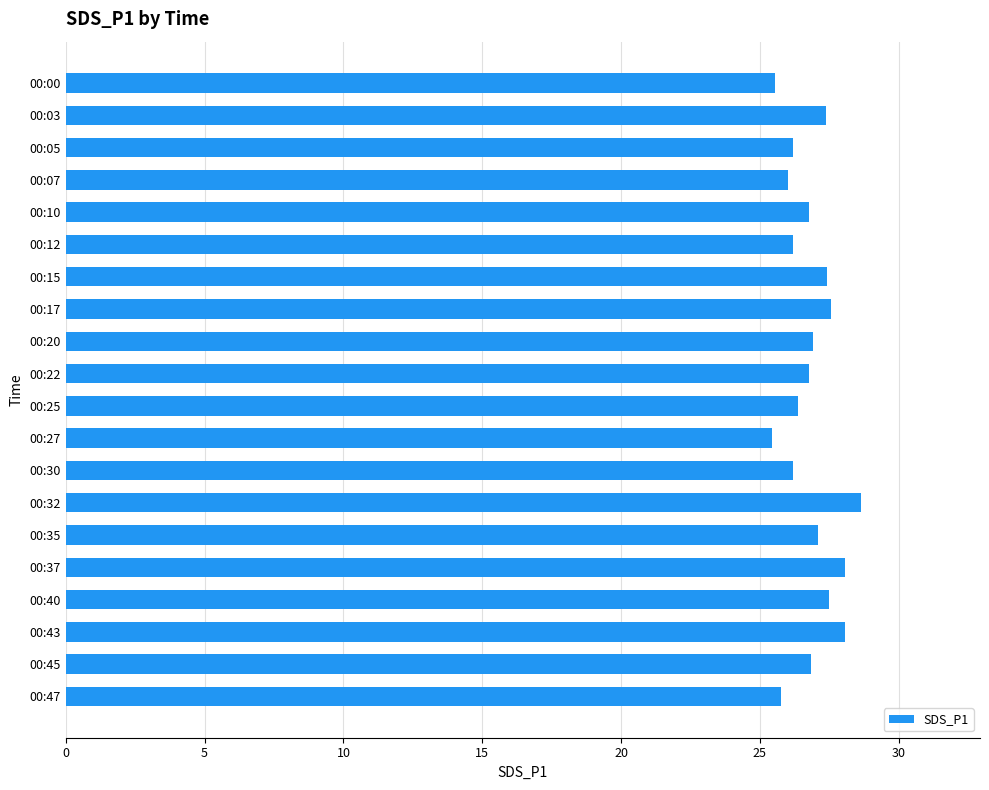

What is the minimum value shown in the chart?

25.4